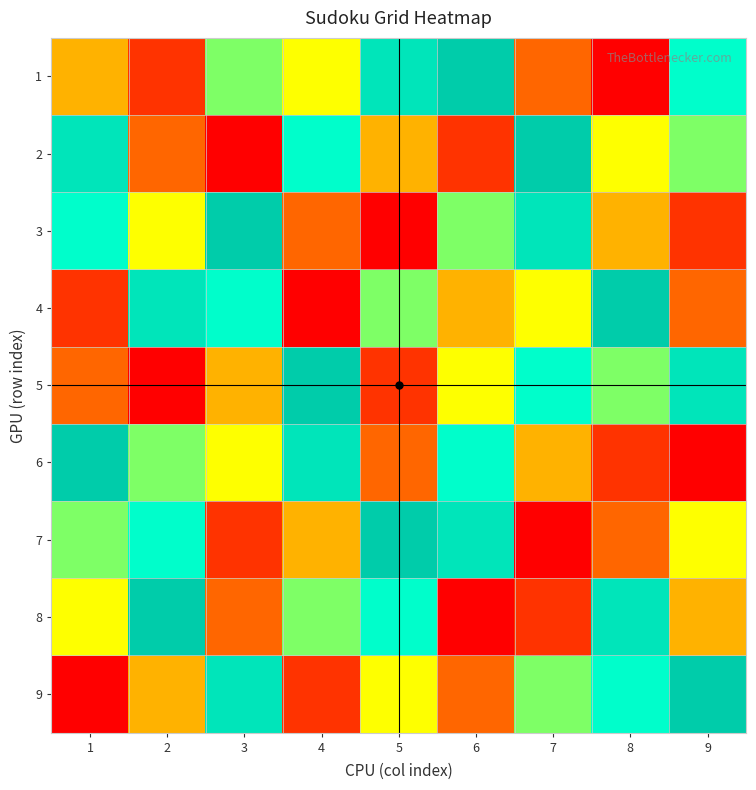

What is the difference between the 5 values at 7 and 1?

3